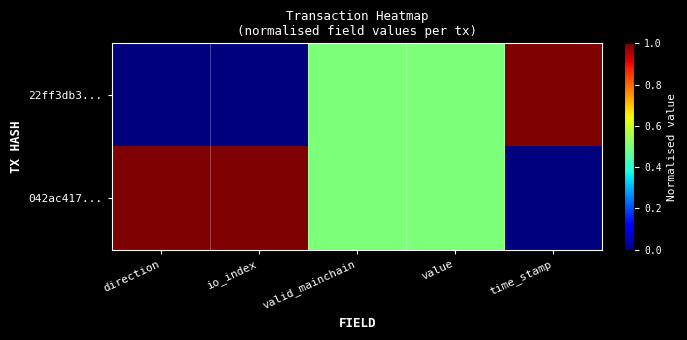

Which series changed the most between value and time_stamp?

22ff3db3...